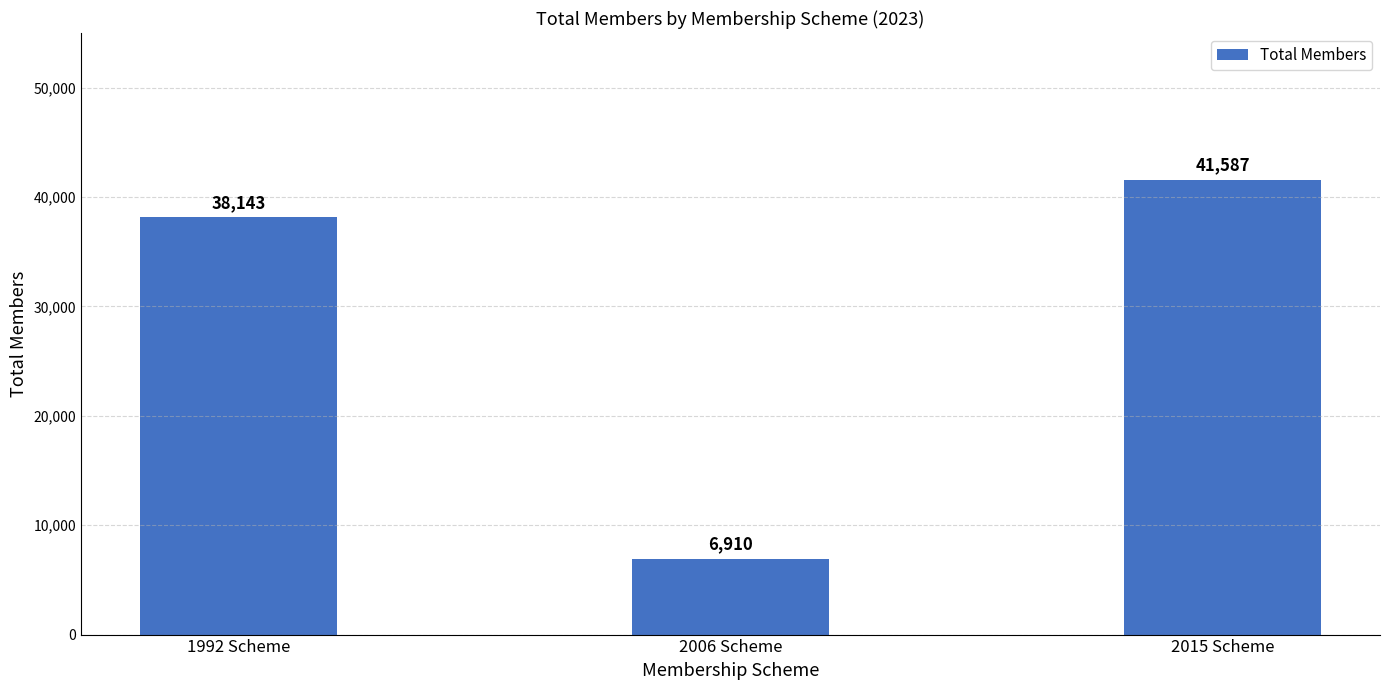

Read the value at 2015 Scheme, to the nearest 100.

41600